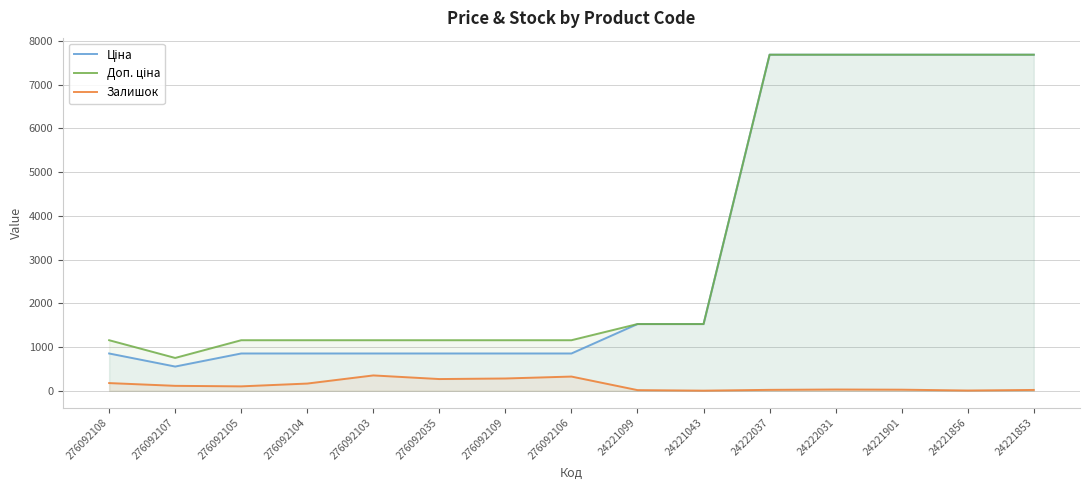

Reading left to right, what are all the values shown in this chart?

Ціна: 854.0	555.1	854.0	854.0	854.0	854.0	854.0	854.0	1526.8	1526.8	7688.0	7688.0	7688.0	7688.0	7688.0
Доп. ціна: 1157.3	752.0	1157.3	1157.3	1157.3	1157.3	1157.3	1157.3	1527.0	1527.0	7688.0	7688.0	7688.0	7688.0	7688.0
Залишок: 177.0	114.0	102.0	166.0	352.0	269.0	282.0	326.0	16.0	4.0	22.0	30.0	26.0	7.0	20.0